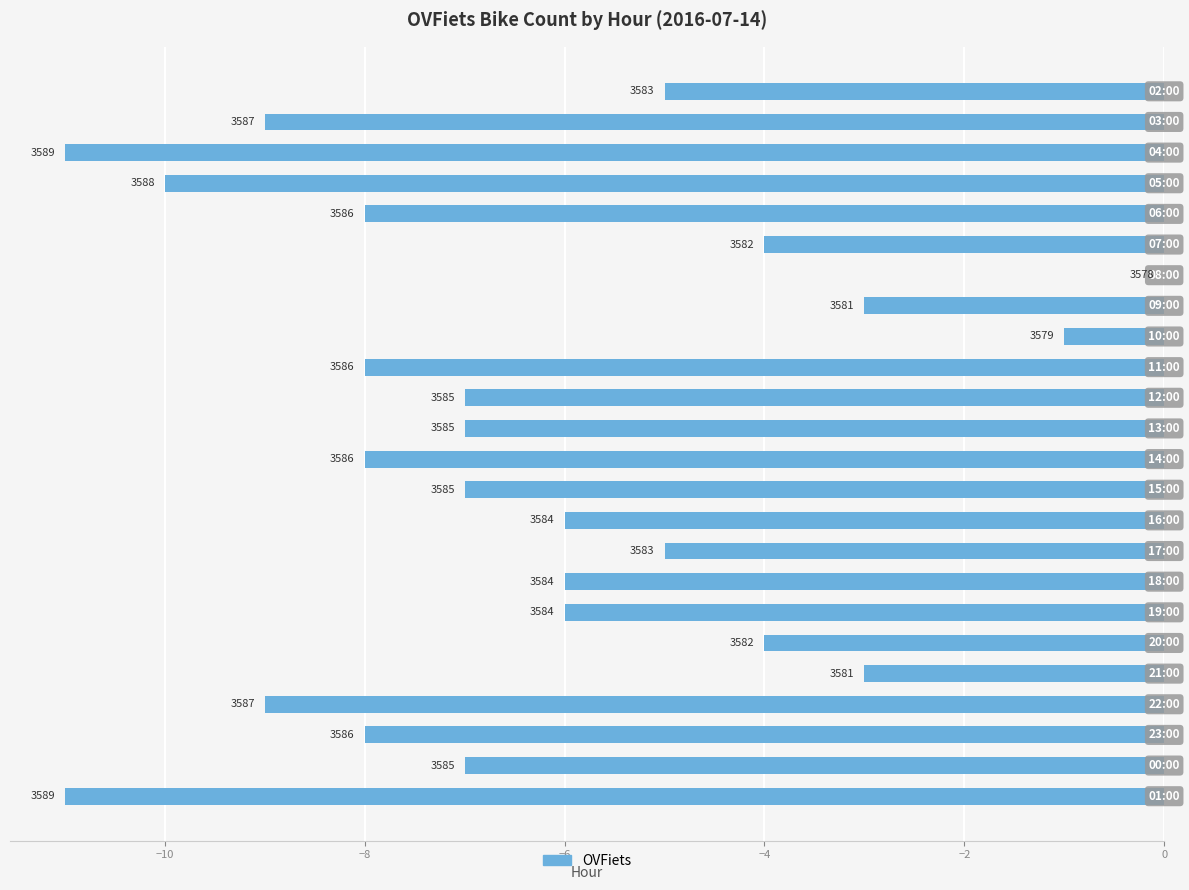

What is the smallest value displayed?

-11